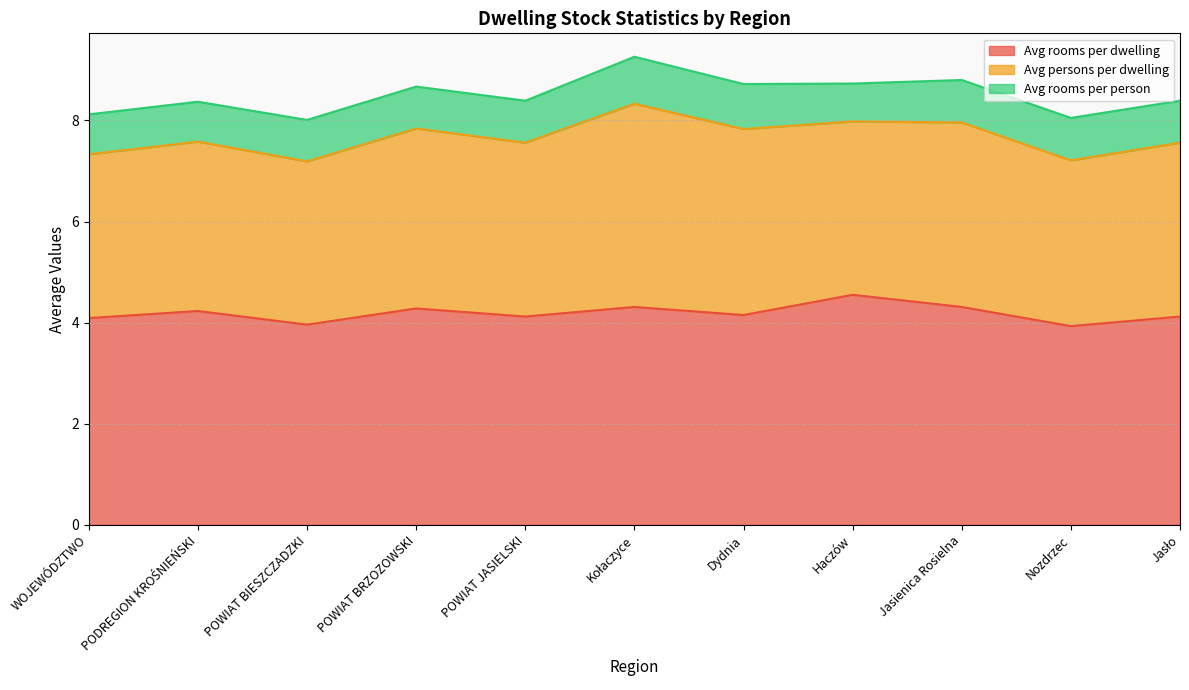

Reading left to right, what are all the values shown in this chart?

Avg rooms per dwelling: WOJEWÓDZTWO=4.1	PODREGION KROŚNIEŃSKI=4.2	POWIAT BIESZCZADZKI=4.0	POWIAT BRZOZOWSKI=4.3	POWIAT JASIELSKI=4.1	Kołaczyce=4.3	Dydnia=4.2	Haczów=4.5	Jasienica Rosielna=4.3	Nozdrzec=3.9	Jasło=4.1
Avg persons per dwelling: WOJEWÓDZTWO=3.2	PODREGION KROŚNIEŃSKI=3.4	POWIAT BIESZCZADZKI=3.2	POWIAT BRZOZOWSKI=3.6	POWIAT JASIELSKI=3.4	Kołaczyce=4.0	Dydnia=3.7	Haczów=3.4	Jasienica Rosielna=3.6	Nozdrzec=3.3	Jasło=3.4
Avg rooms per person: WOJEWÓDZTWO=0.8	PODREGION KROŚNIEŃSKI=0.8	POWIAT BIESZCZADZKI=0.8	POWIAT BRZOZOWSKI=0.8	POWIAT JASIELSKI=0.8	Kołaczyce=0.9	Dydnia=0.9	Haczów=0.8	Jasienica Rosielna=0.8	Nozdrzec=0.8	Jasło=0.8